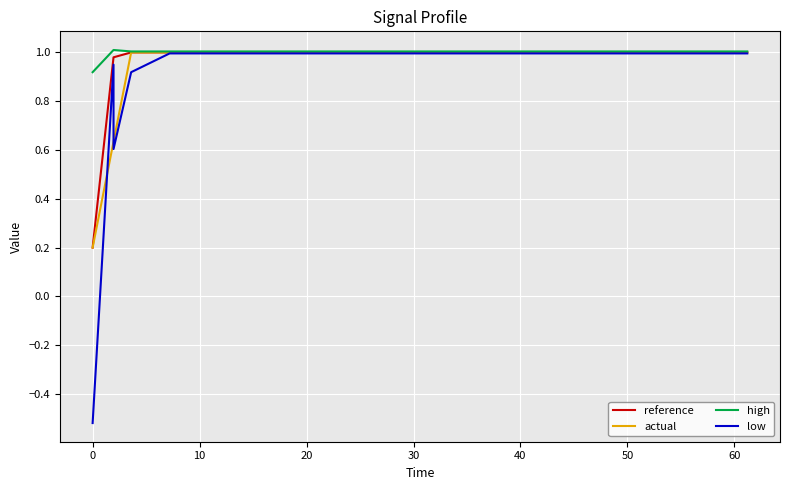

List the series in order of their peak value, lowest first.

low, reference, actual, high